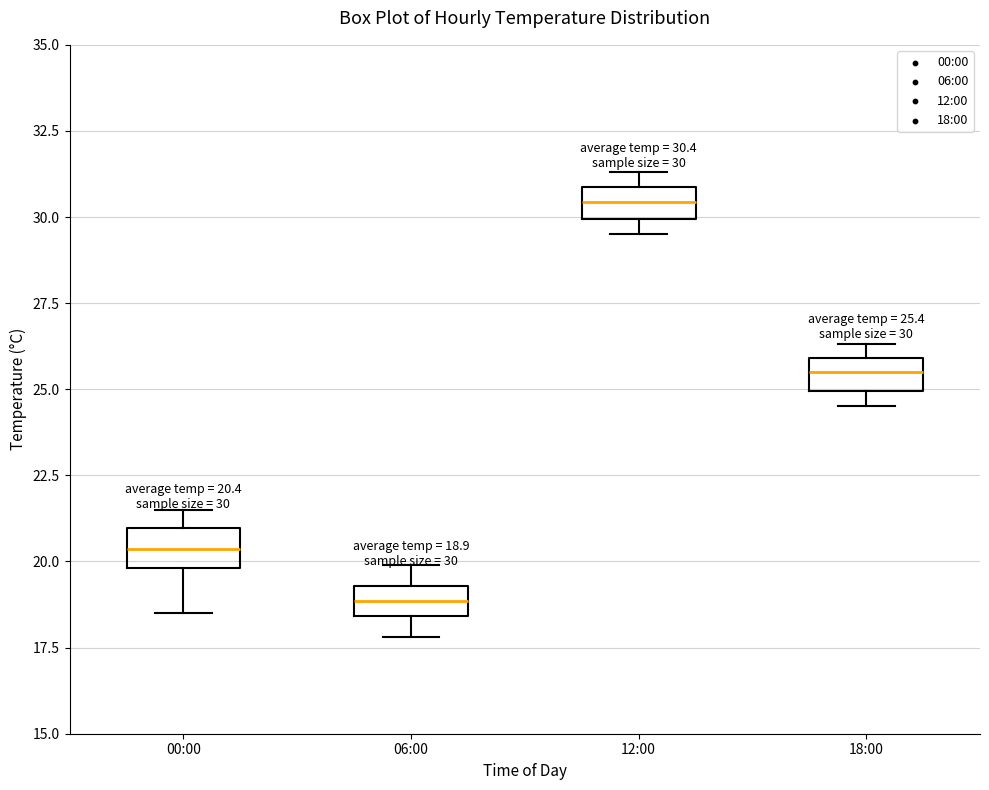

Which box's median line is the highest?

12:00